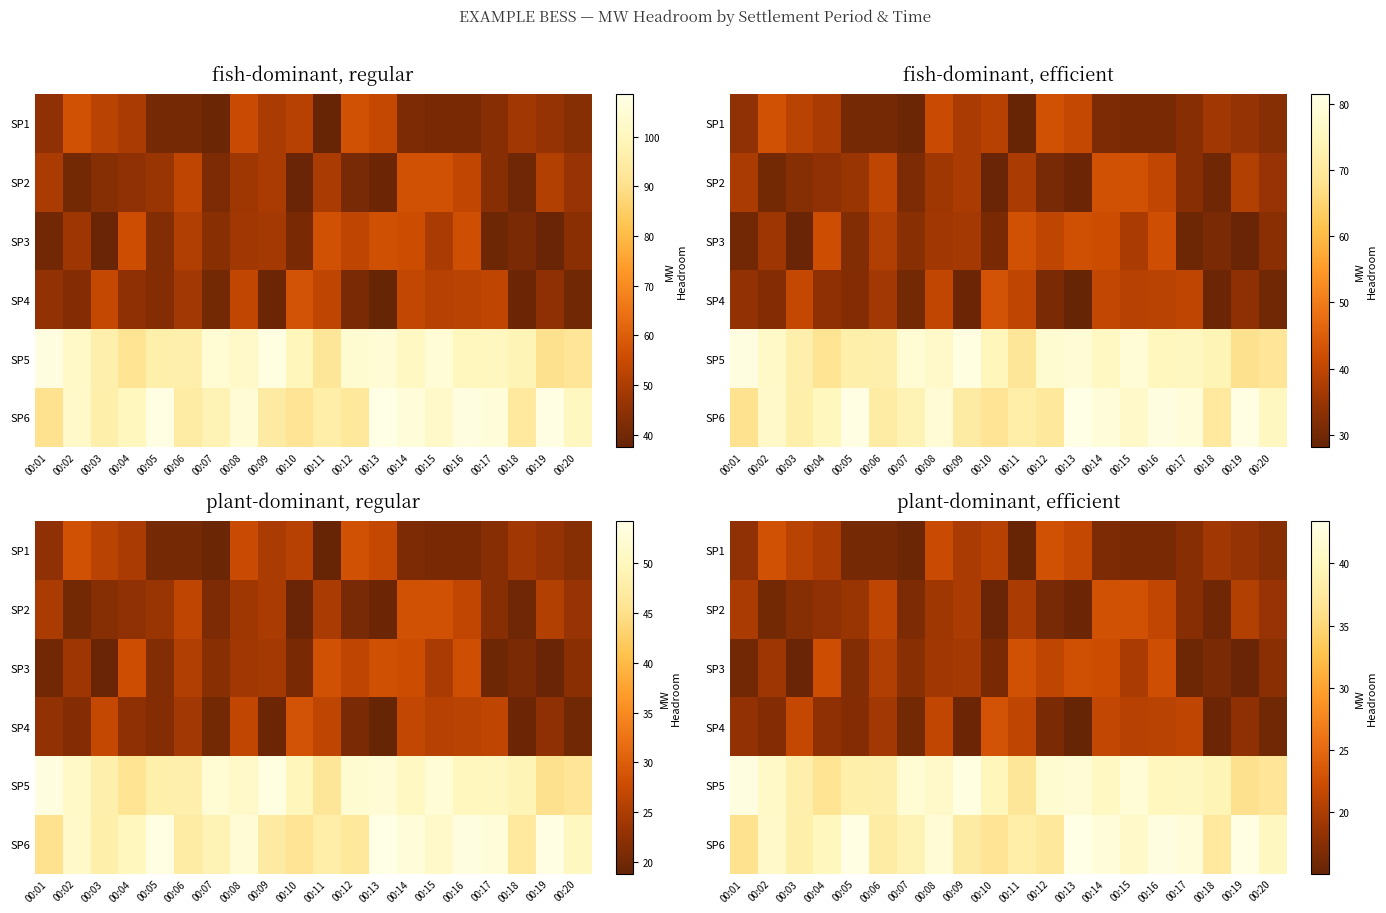

Between 00:09 and 00:01, which is larger?

00:09